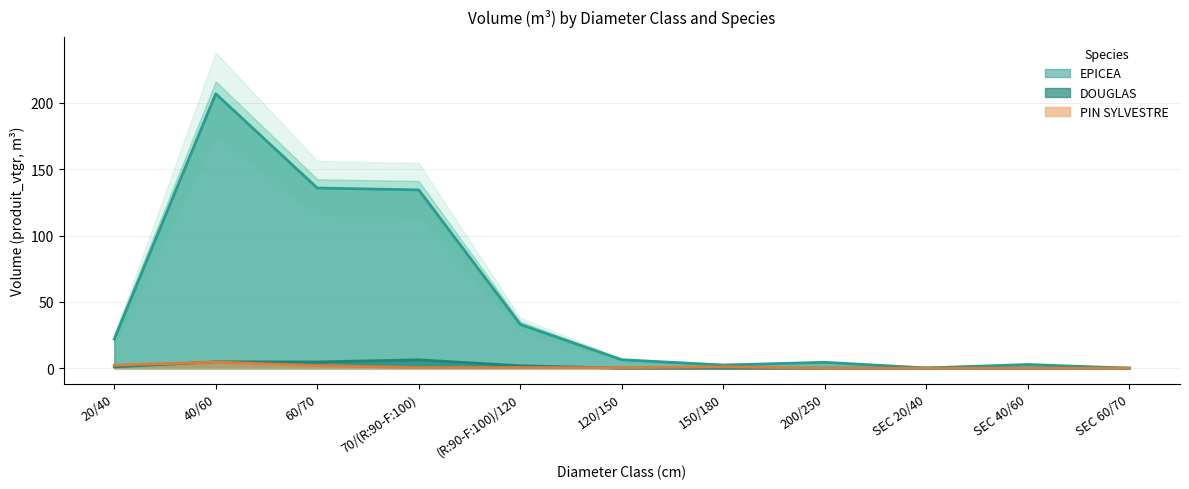

What is the sum of all DOUGLAS values?

18.6